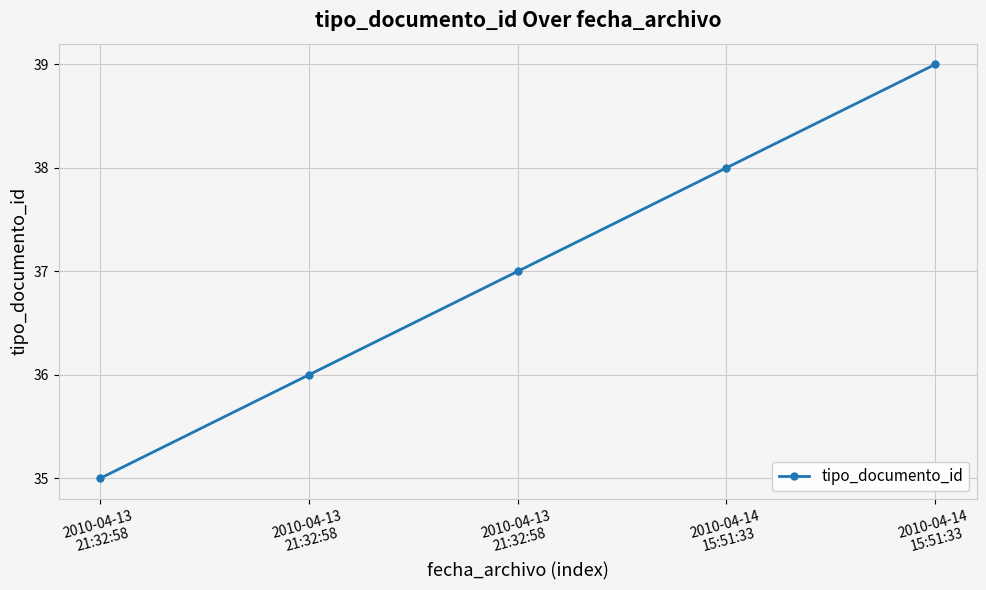

List the labels in order of value, largest first.

2010-04-14
15:51:33, 2010-04-14
15:51:33, 2010-04-13
21:32:58, 2010-04-13
21:32:58, 2010-04-13
21:32:58